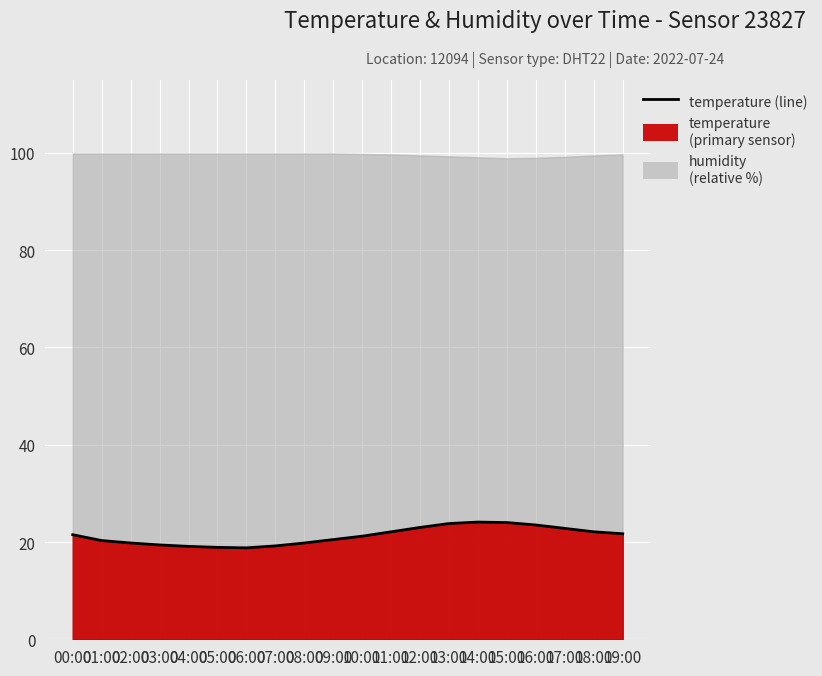

Reading left to right, transcribe all the data shown in this chart.

00:00=21.5	01:00=20.3	02:00=19.8	03:00=19.4	04:00=19.1	05:00=18.9	06:00=18.8	07:00=19.2	08:00=19.8	09:00=20.5	10:00=21.2	11:00=22.1	12:00=23.0	13:00=23.8	14:00=24.1	15:00=24.0	16:00=23.5	17:00=22.8	18:00=22.1	19:00=21.7